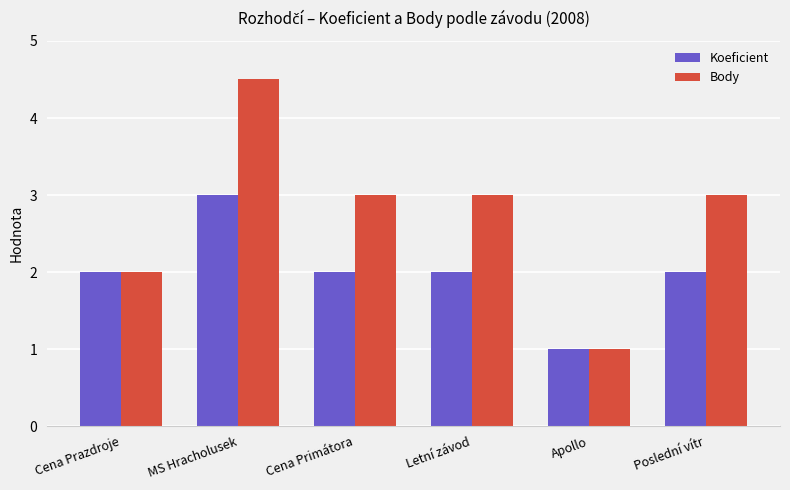

List the series in order of their peak value, lowest first.

Koeficient, Body